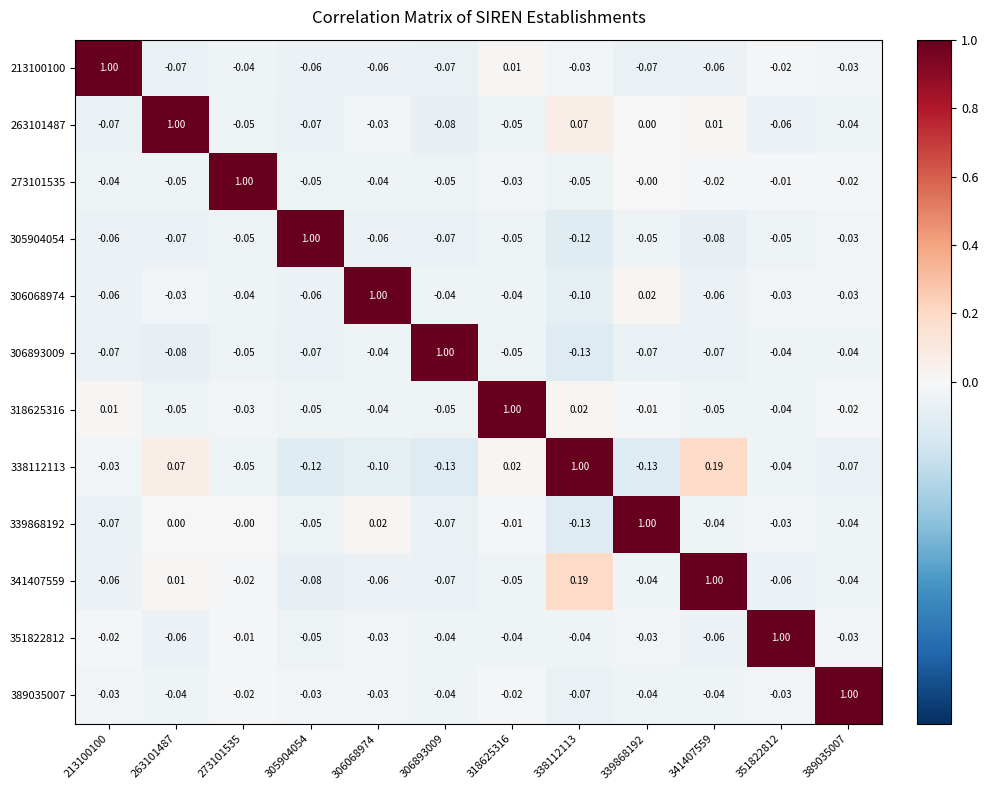

What is the difference between the highest and lowest values at 318625316?

1.1